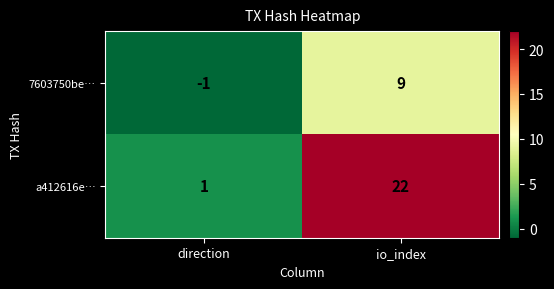

Reading left to right, extract all data points from this chart.

7603750be…: -1	9
a412616e…: 1	22